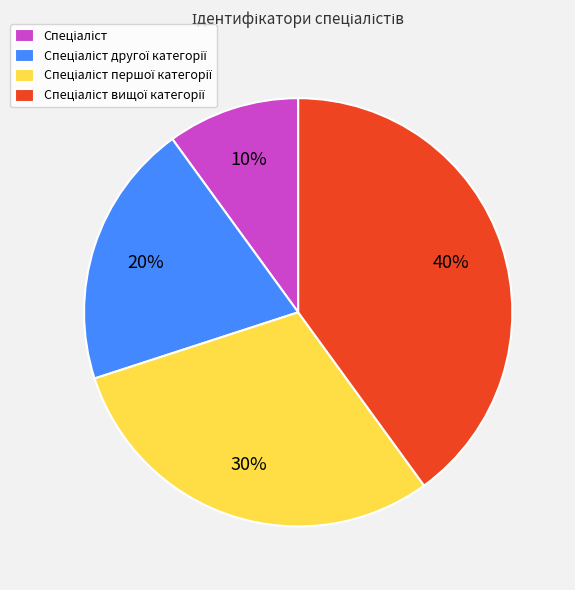

To the nearest percent, what is the difference between the largest and smallest slice percentages?

30%